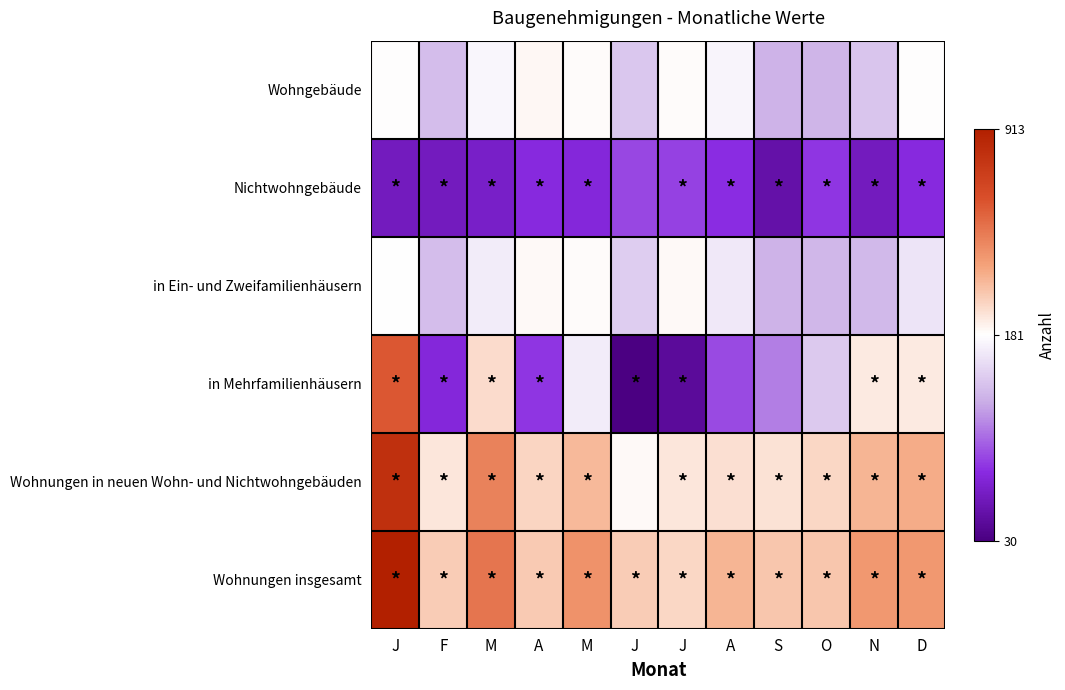

Rank the series by their maximum value, from highest to lowest.

Wohnungen insgesamt, Wohnungen in neuen Wohn- und Nichtwohngebäuden, in Mehrfamilienhäusern, Wohngebäude, in Ein- und Zweifamilienhäusern, Nichtwohngebäude